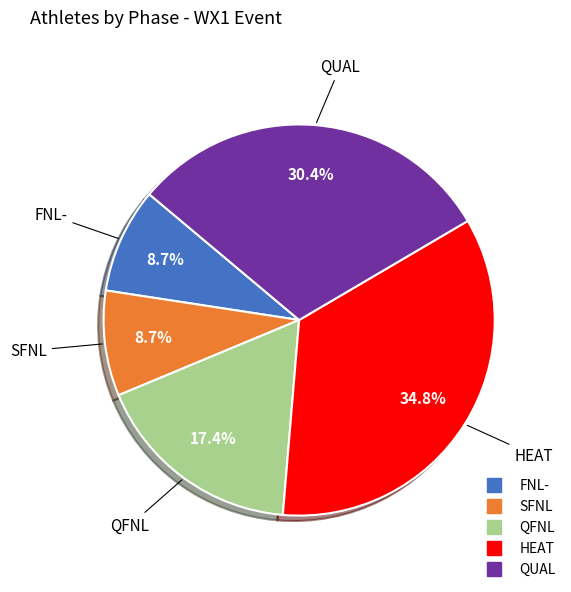

What is the largest slice in the pie chart?

HEAT